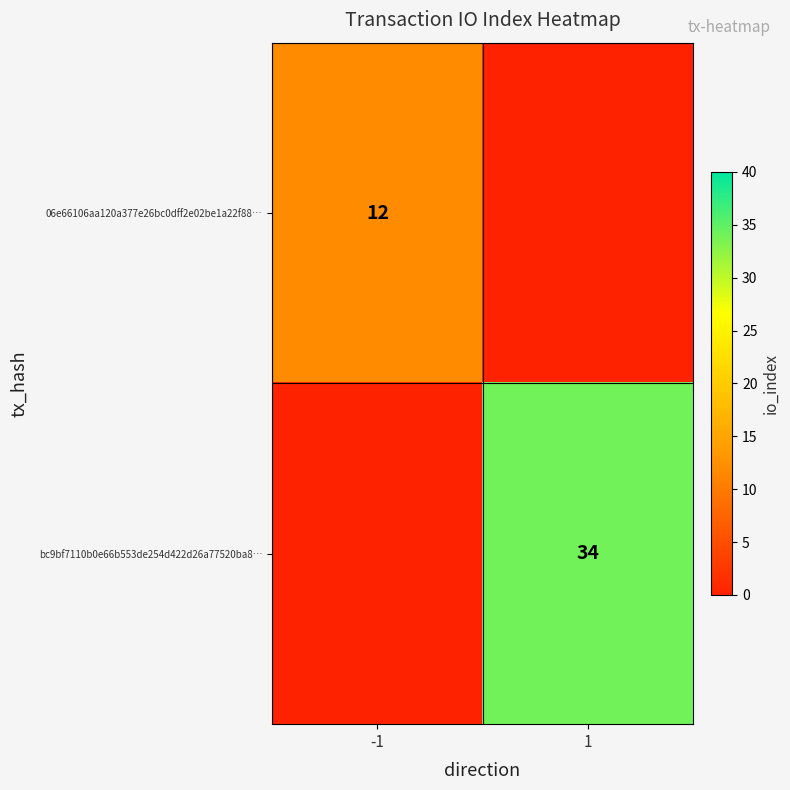

Is the value of bc9bf7110b0e66b553de254d422d26a77520ba8… at 1 greater than the value of 06e66106aa120a377e26bc0dff2e02be1a22f88… at -1?

Yes